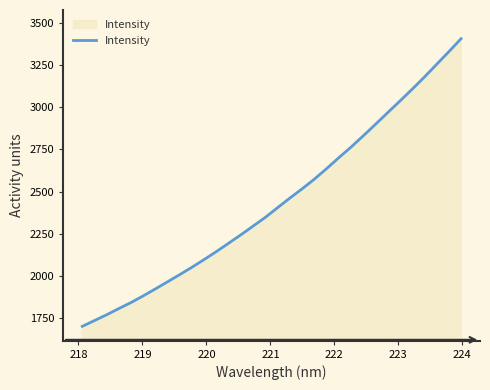

What is the difference between the maximum and minimum values?

1706.9